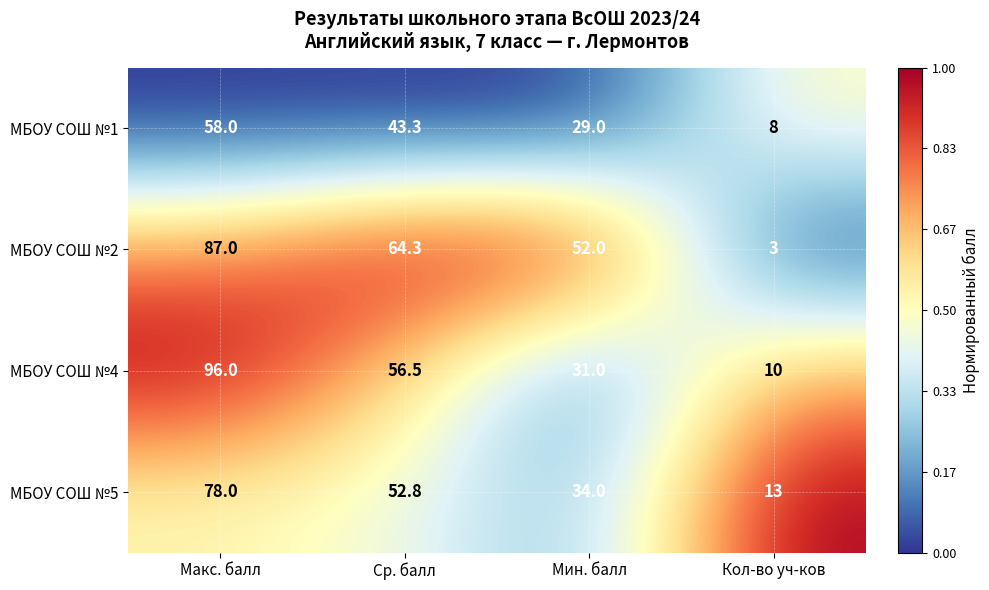

Which series changed the most between Макс. балл and Мин. балл?

МБОУ СОШ №4